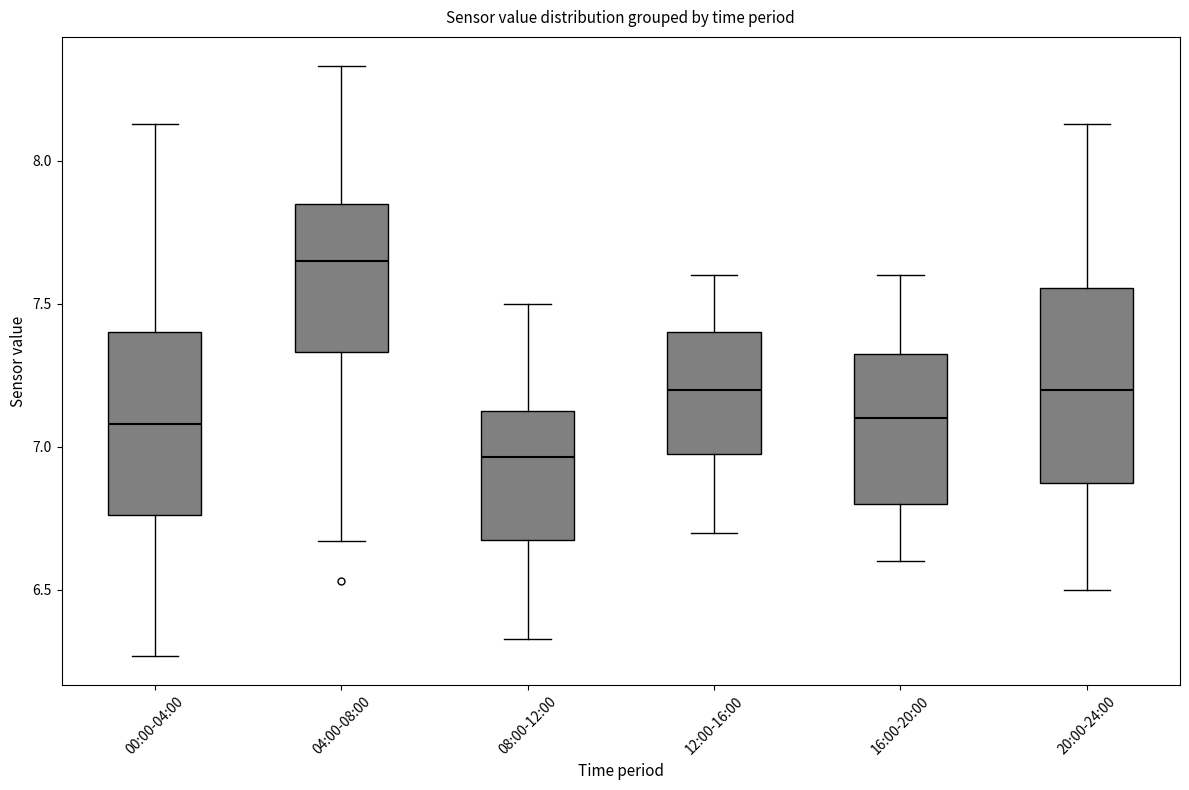

Which box's median line is the lowest?

08:00-12:00